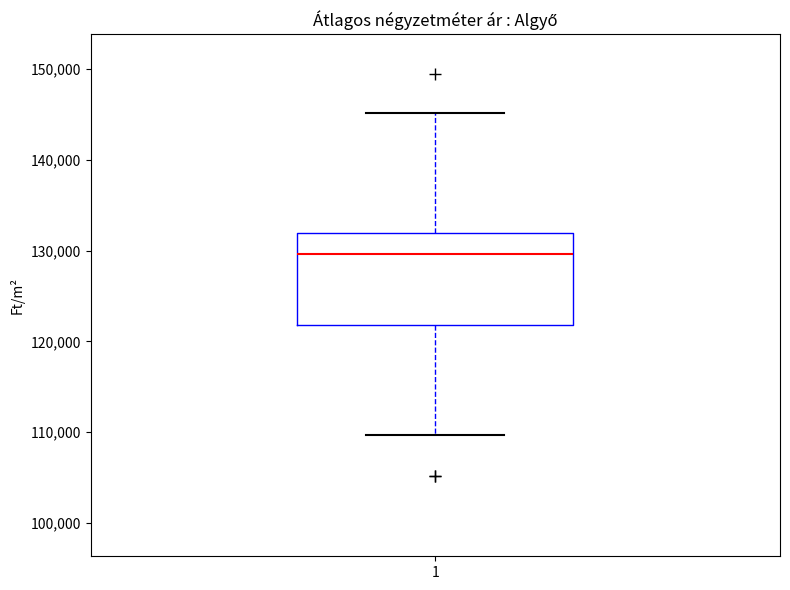

Where does the lower whisker of the box at x = 1 end on the y-axis? The values are not printed on the chart, so give them approximately, as read against the axis.

110000